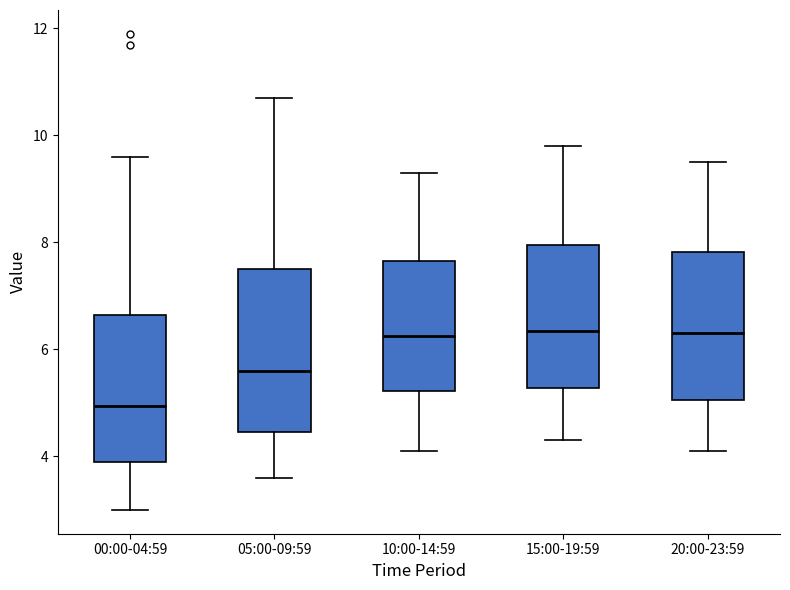

Reading left to right, transcribe this box plot: for each box, give where its median line is, the range the box spans, and where its two whiskers end, as read against the y-axis. The values are not printed on the chart, so give them approximately, as read against the axis.

00:00-04:59: median 5.0, box 4.0 to 6.6, whiskers 3.0 to 9.6
05:00-09:59: median 5.6, box 4.4 to 7.6, whiskers 3.6 to 10.8
10:00-14:59: median 6.2, box 5.2 to 7.6, whiskers 4.2 to 9.4
15:00-19:59: median 6.4, box 5.2 to 8.0, whiskers 4.4 to 9.8
20:00-23:59: median 6.4, box 5.0 to 7.8, whiskers 4.2 to 9.6